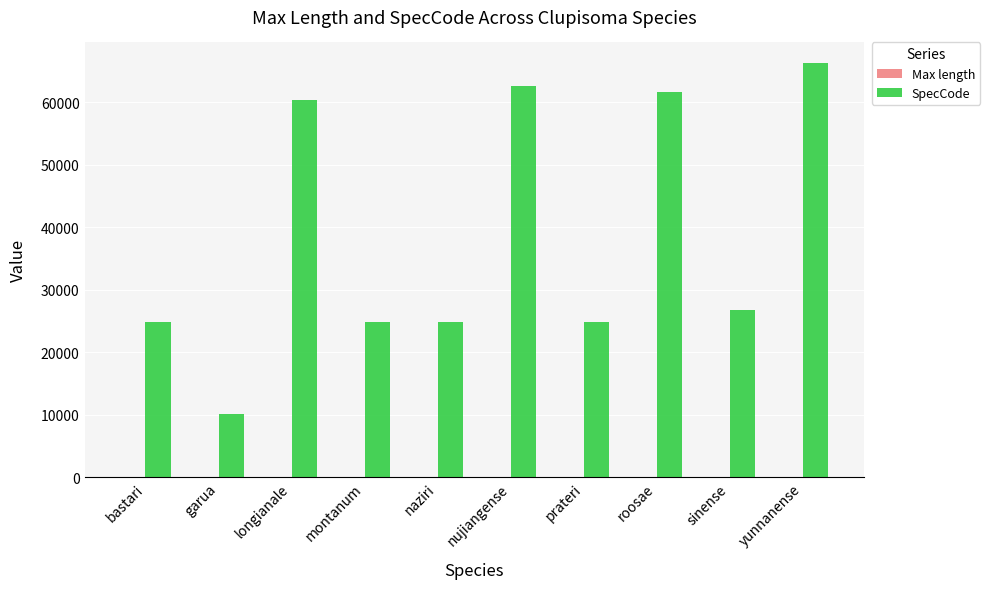

Count the number of categories in the chart.

10